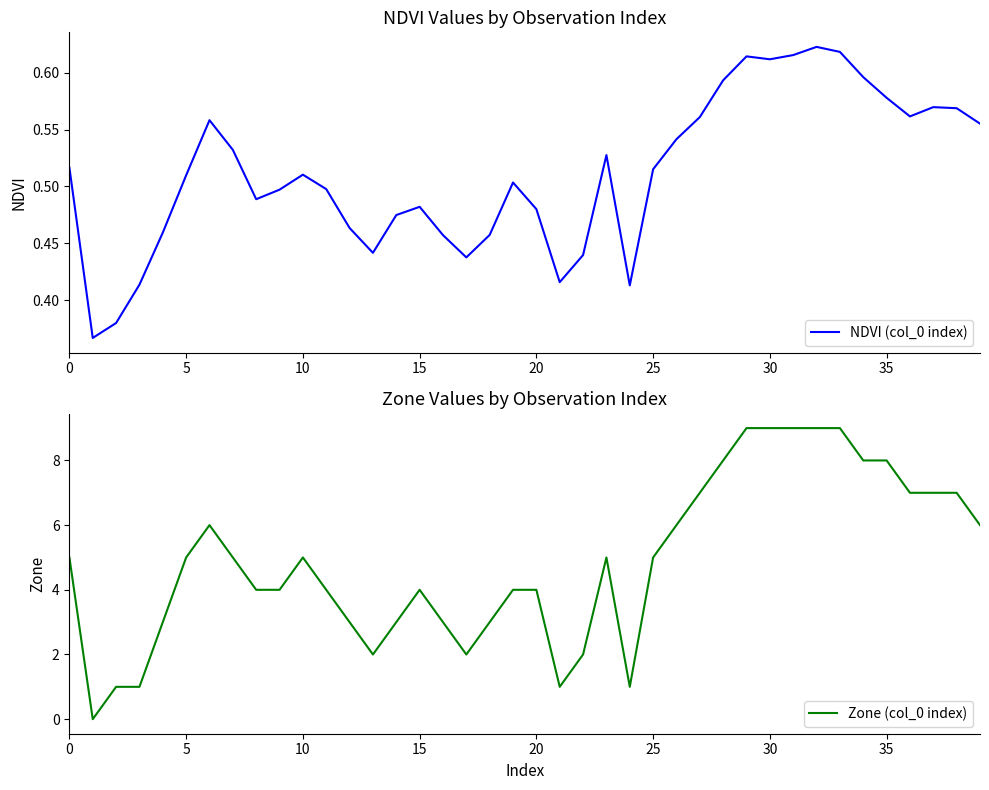

Count the number of categories in the chart.

40